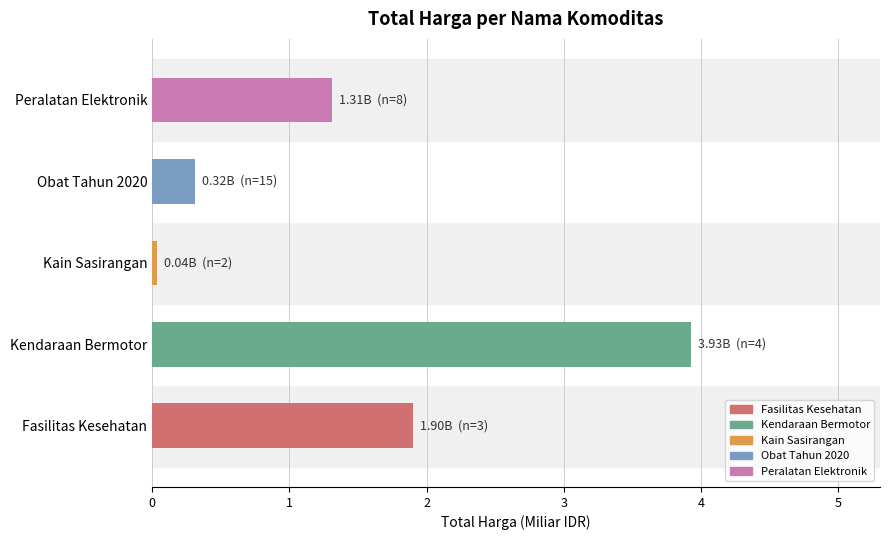

Rank the categories by value from lowest to highest.

Kain Sasirangan, Obat Tahun 2020, Peralatan Elektronik, Fasilitas Kesehatan, Kendaraan Bermotor